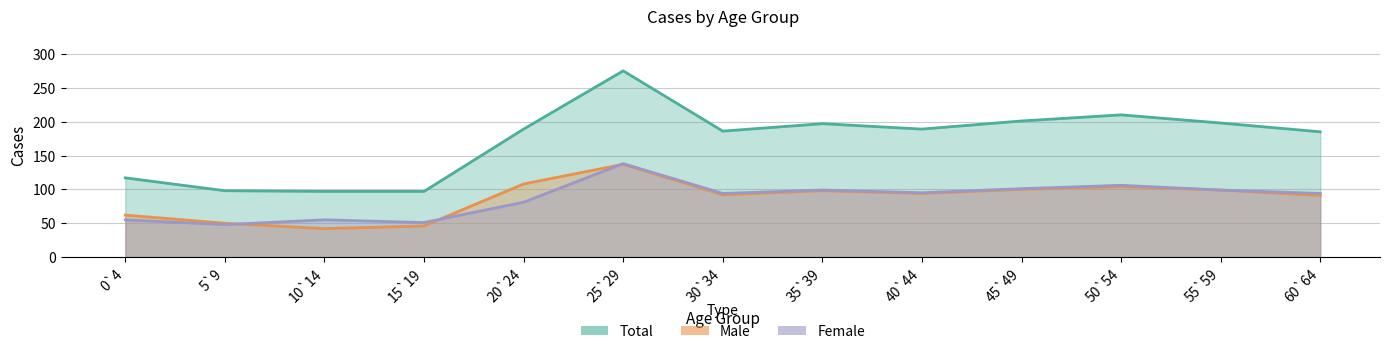

Which series has the largest total across all categories?

total